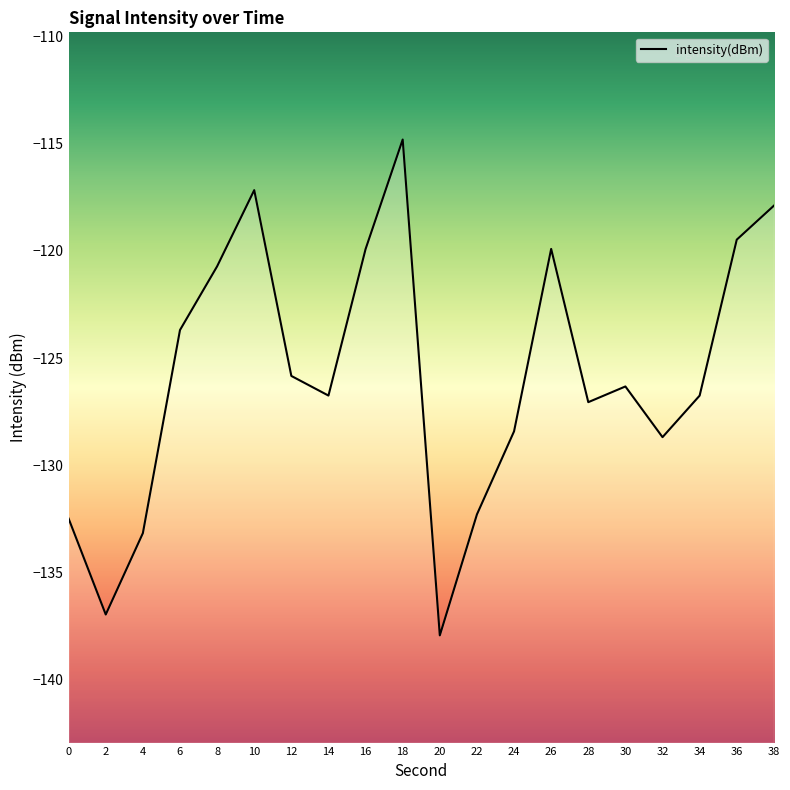

How many lines are shown in the chart?

1